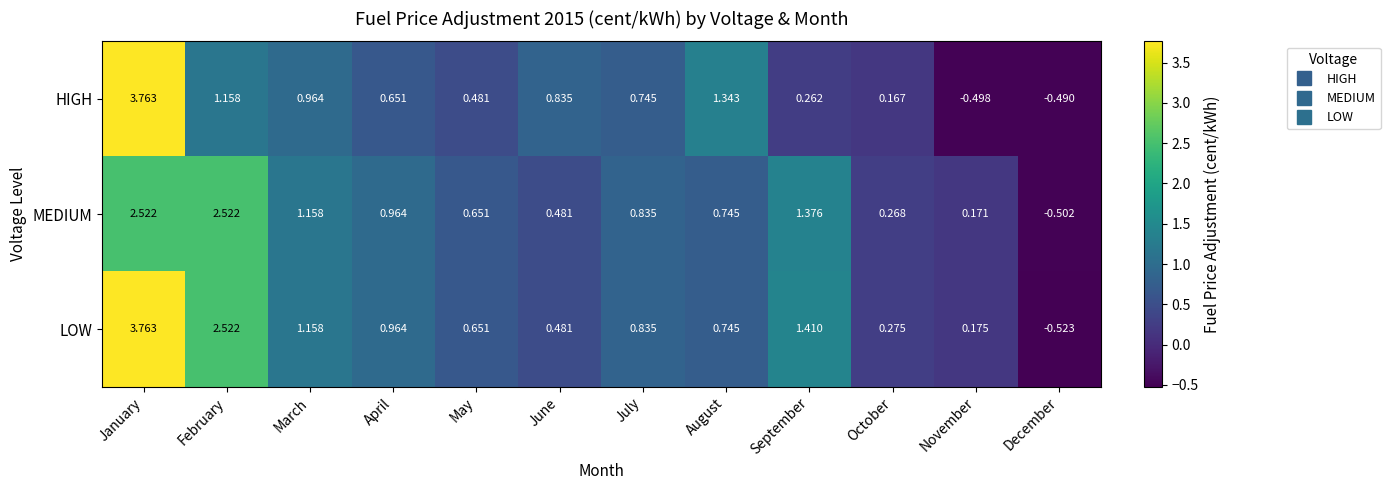

Which series has the largest range (max minus min)?

LOW